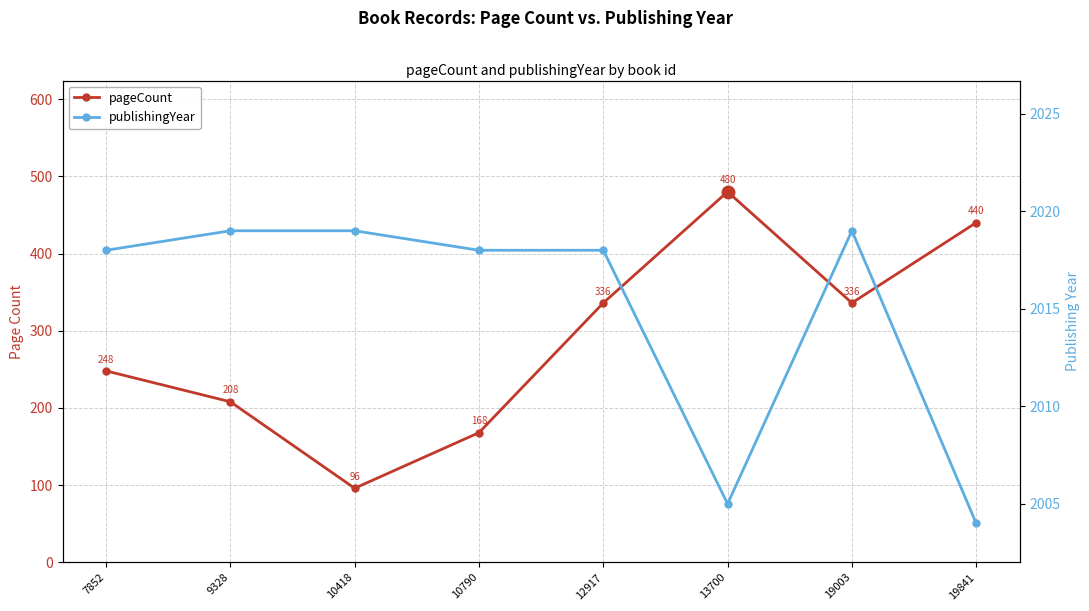

How many values in the pageCount series are below 336?

4